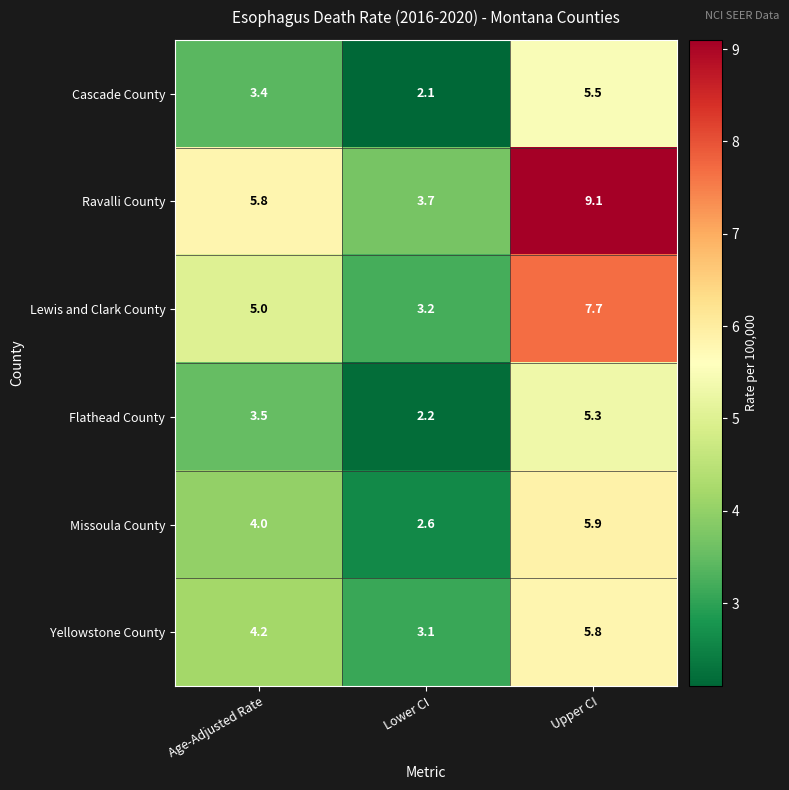

Between Lower CI and Upper CI, which series saw the biggest shift?

Ravalli County